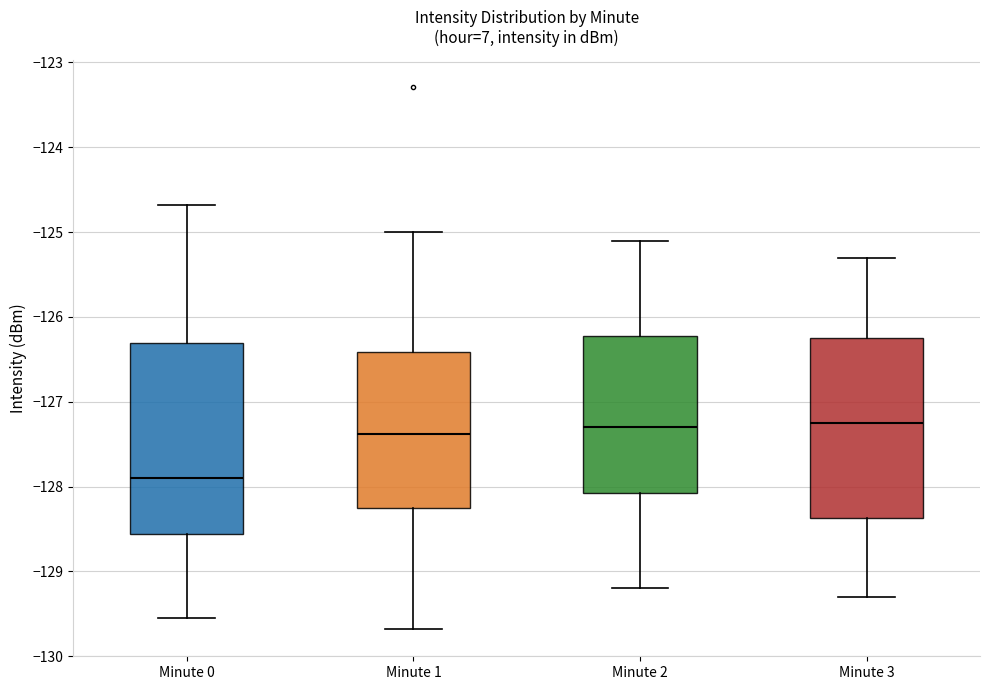

Where does the median line of the box for Minute 2 sit on the y-axis? The values are not printed on the chart, so give them approximately, as read against the axis.

-127.3